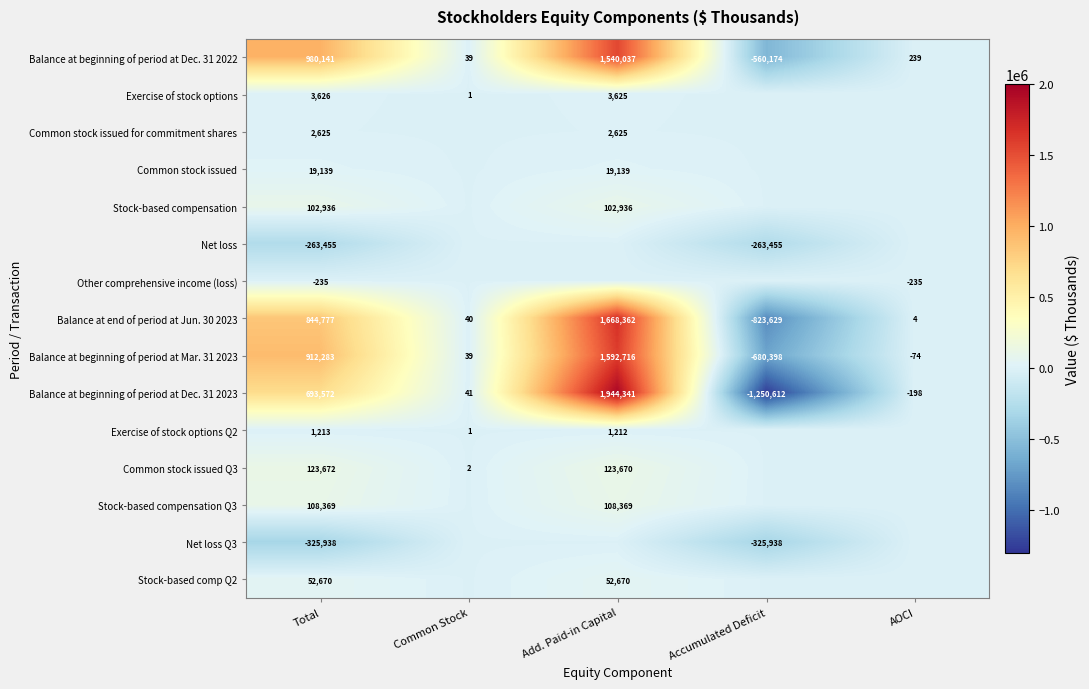

At which category is the sum across all series the highest?

Add. Paid-in Capital